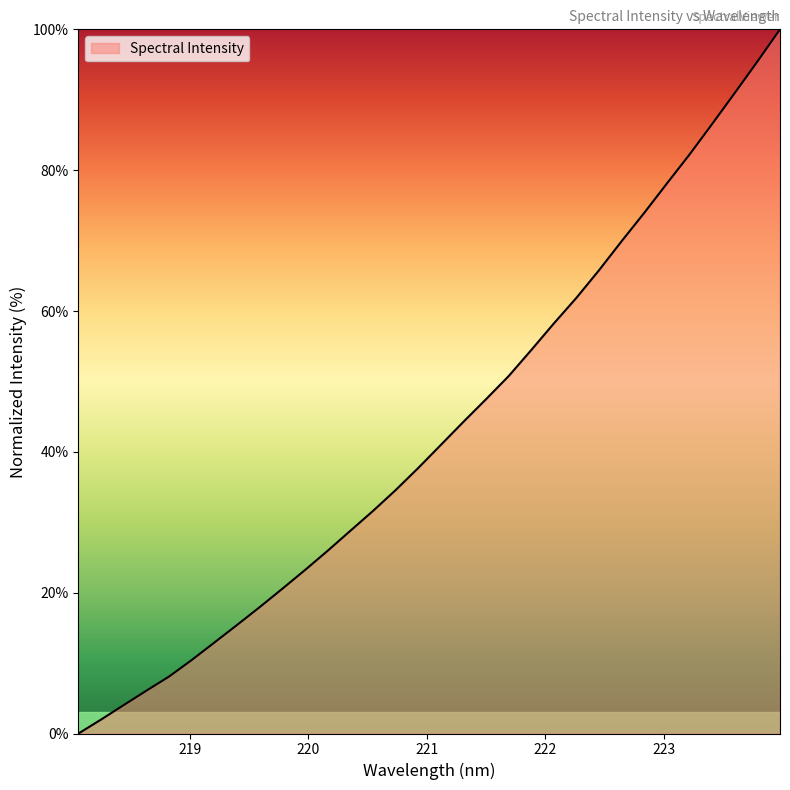

What is the difference between the maximum and minimum values?

100.0